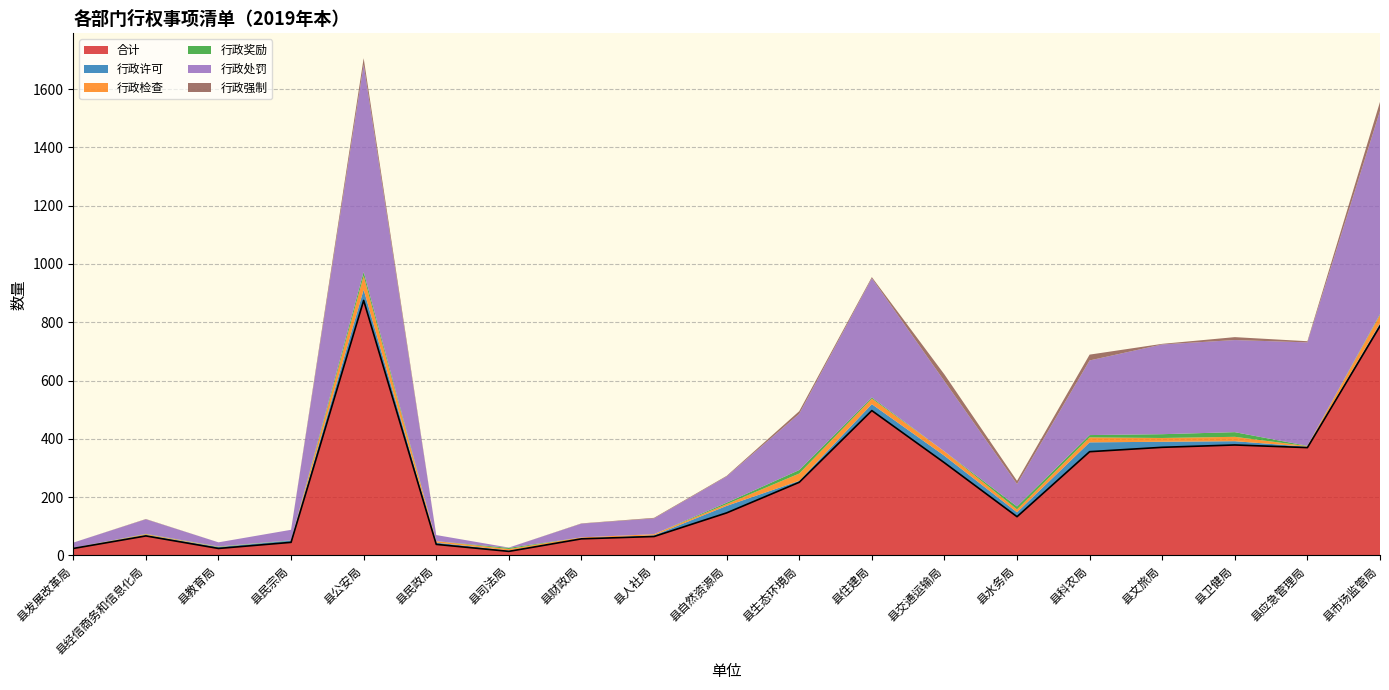

Which category has the highest value in the 合计 series?

县公安局